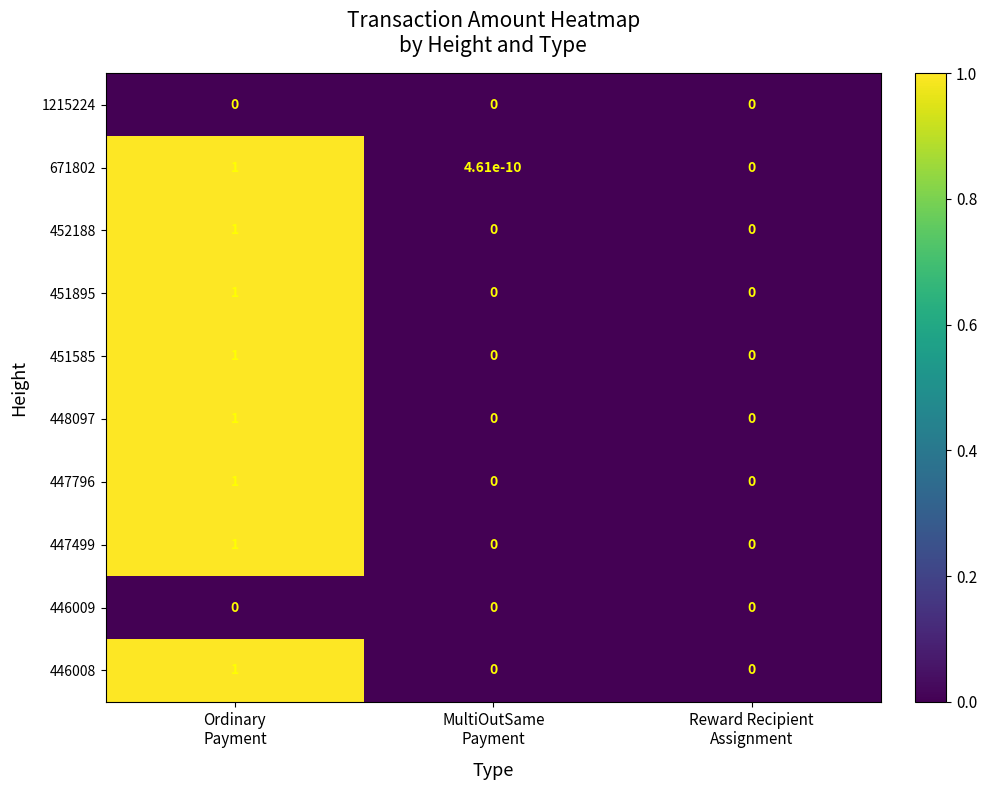

What is the greatest value displayed?

1.0